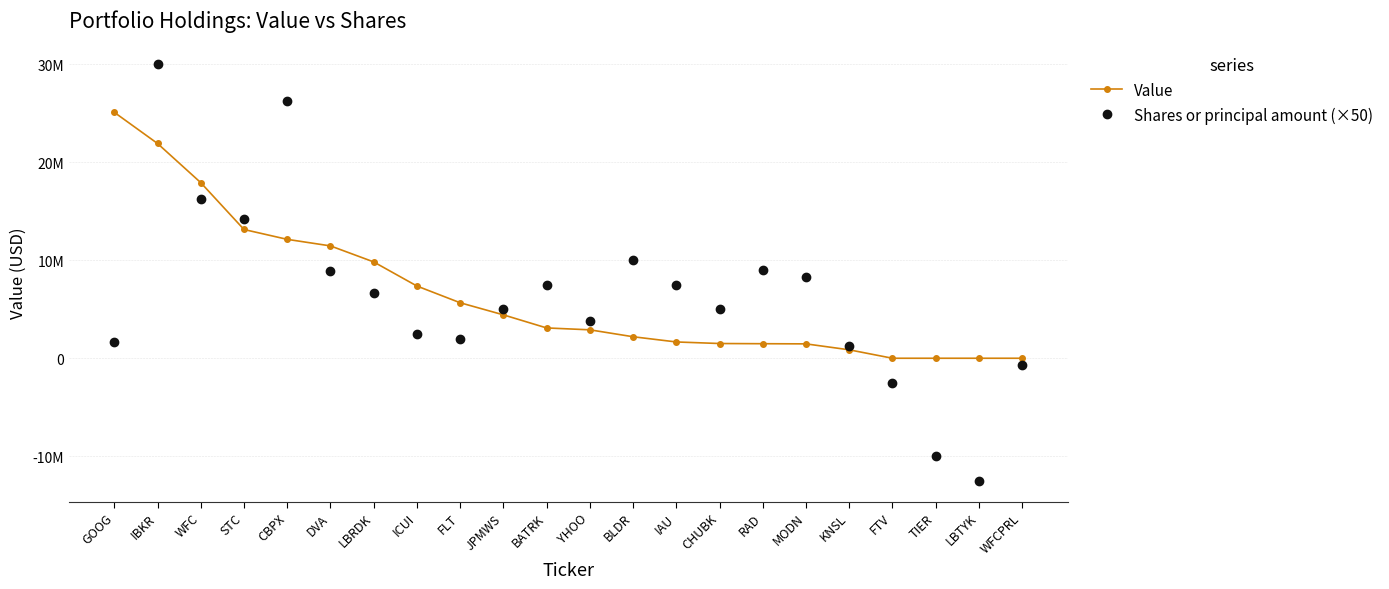

What is the label of the 17th point from the right?

DVA